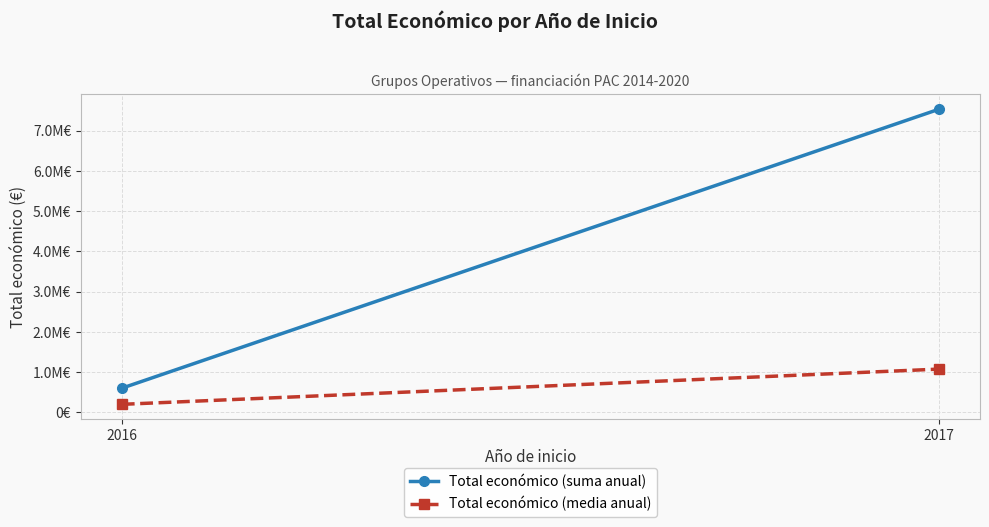

Count the Total económico (suma anual) values in the range 601119 to 7534791.

2